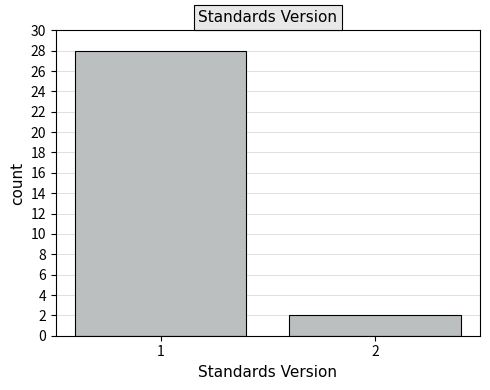

Reading left to right, list all the values displayed in this chart.

1=28	2=2